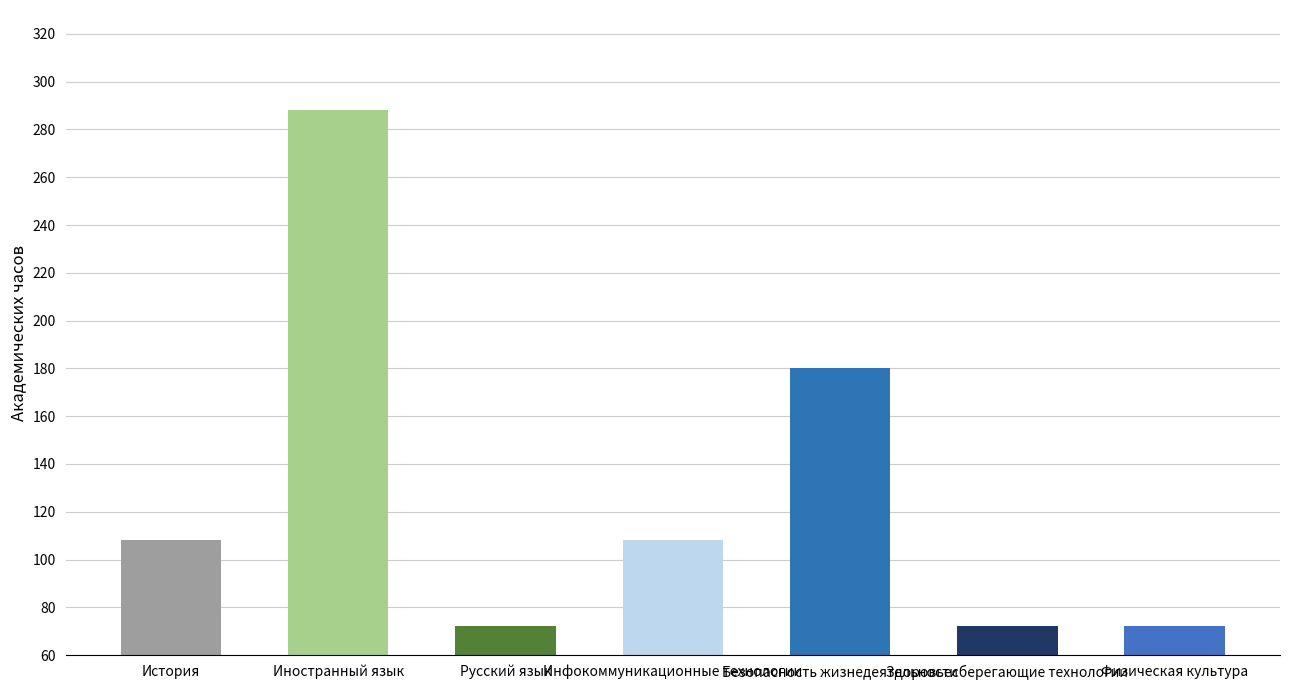

The value at Физическая культура is 72. True or false?

True